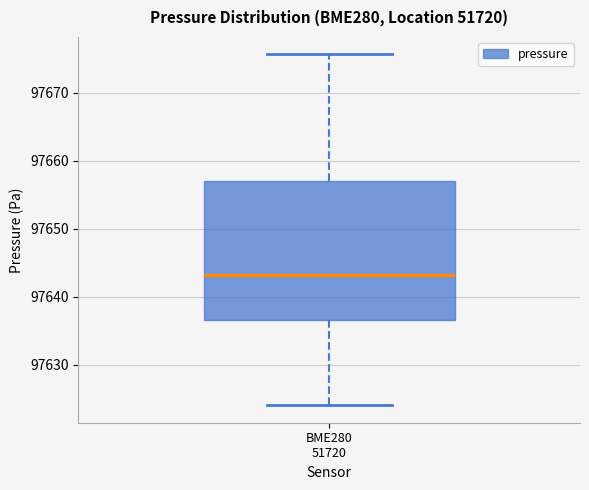

Transcribe this box plot: give where the median line is, the range the box spans, and where the two whiskers end, as read against the y-axis. The values are not printed on the chart, so give them approximately, as read against the axis.

median 97643, box 97637 to 97657, whiskers 97624 to 97676